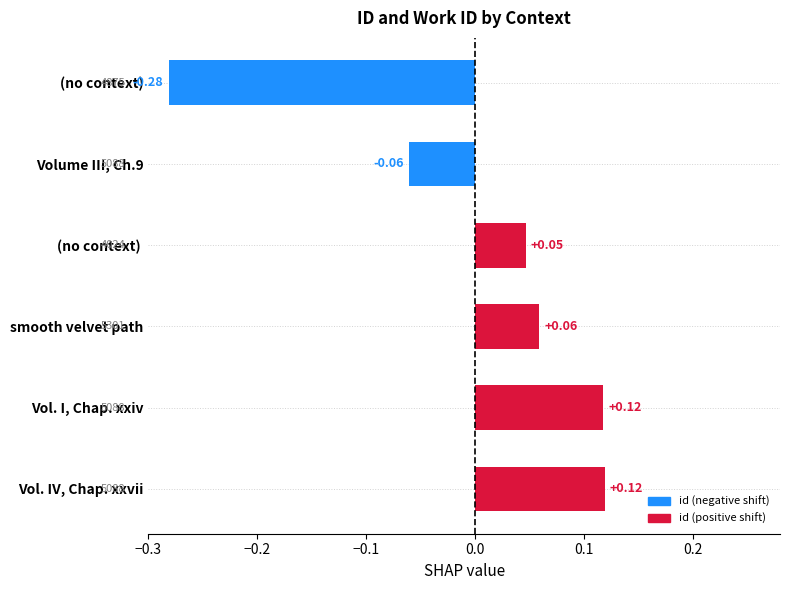

Which category has the lowest value across all series?

(no context)